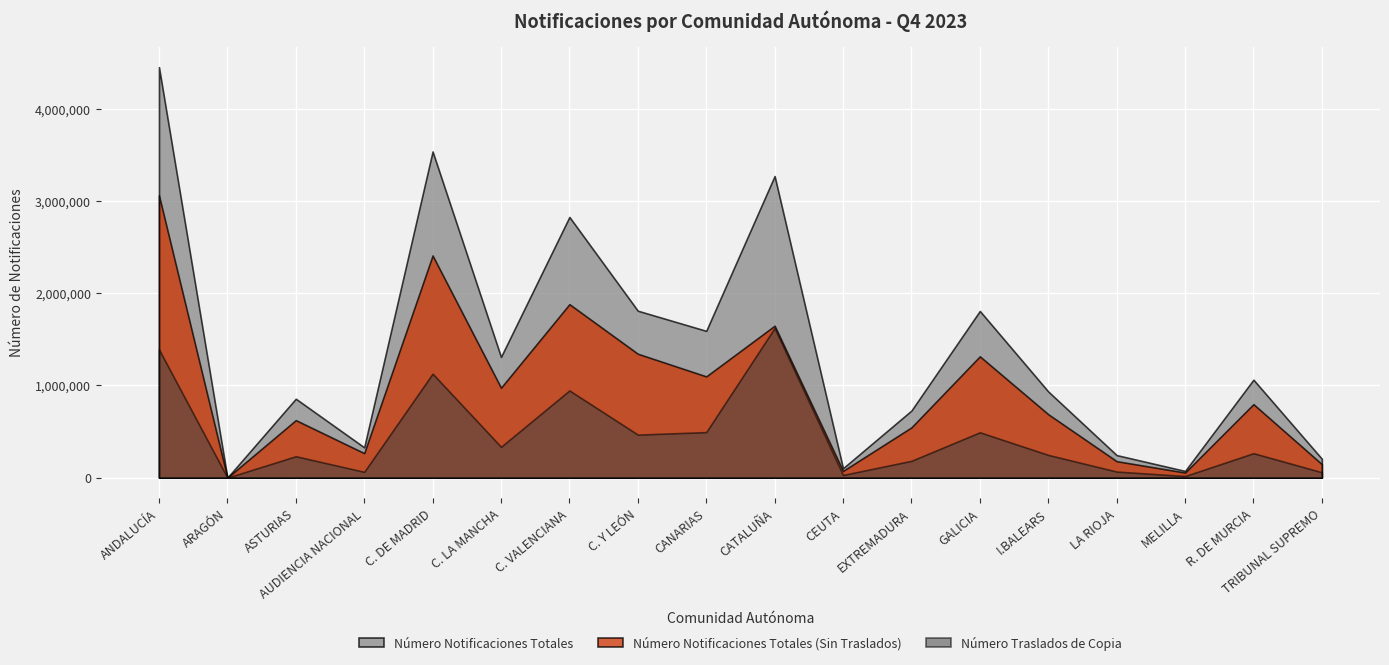

What is the maximum value for Número Notificaciones Totales?

4450172